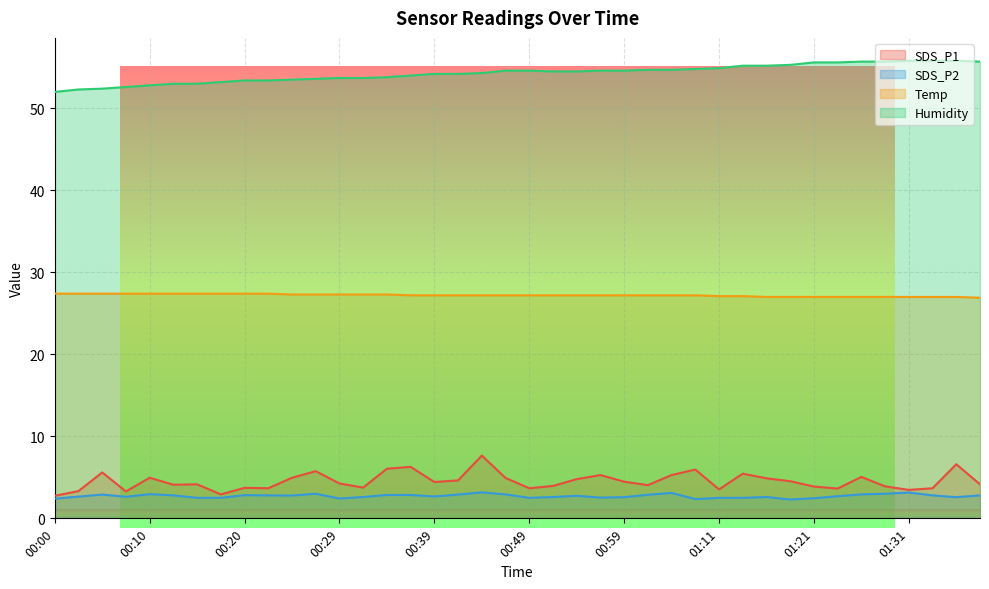

How many lines are shown in the chart?

4